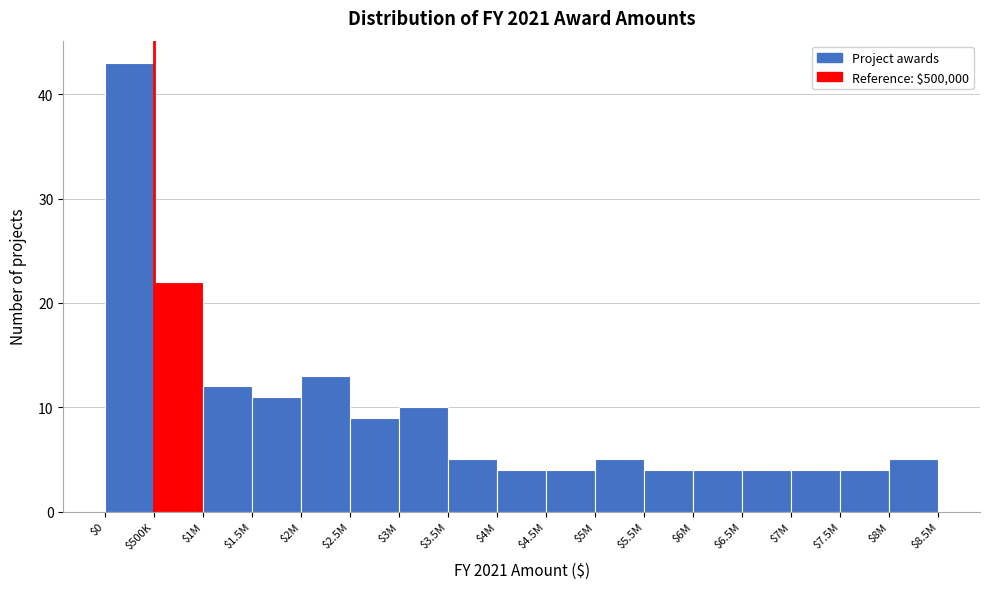

Reading right to left, transcribe all the data shown in this chart.

5	4	4	4	4	4	5	4	4	5	10	9	13	11	12	22	43